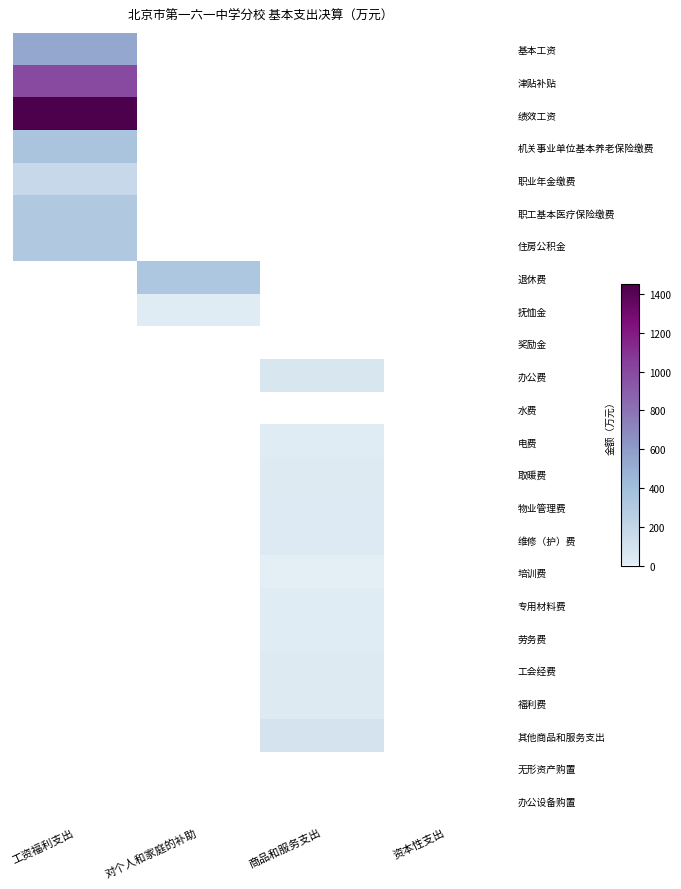

At how many categories does at least one series exceed 406?

1